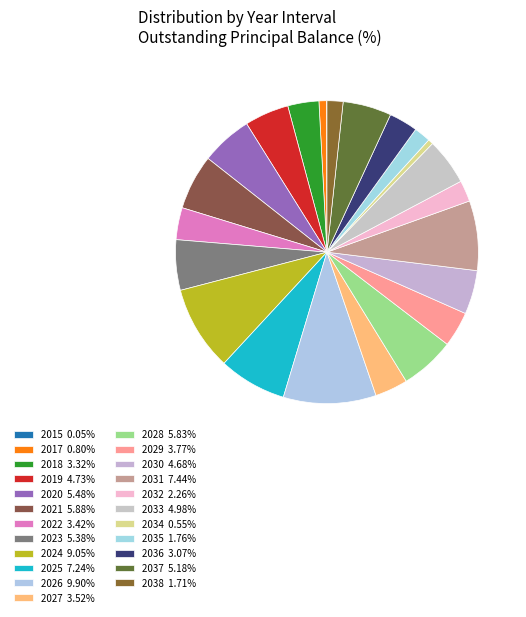

What is the total percentage of 2027 and 2026?

13.4%